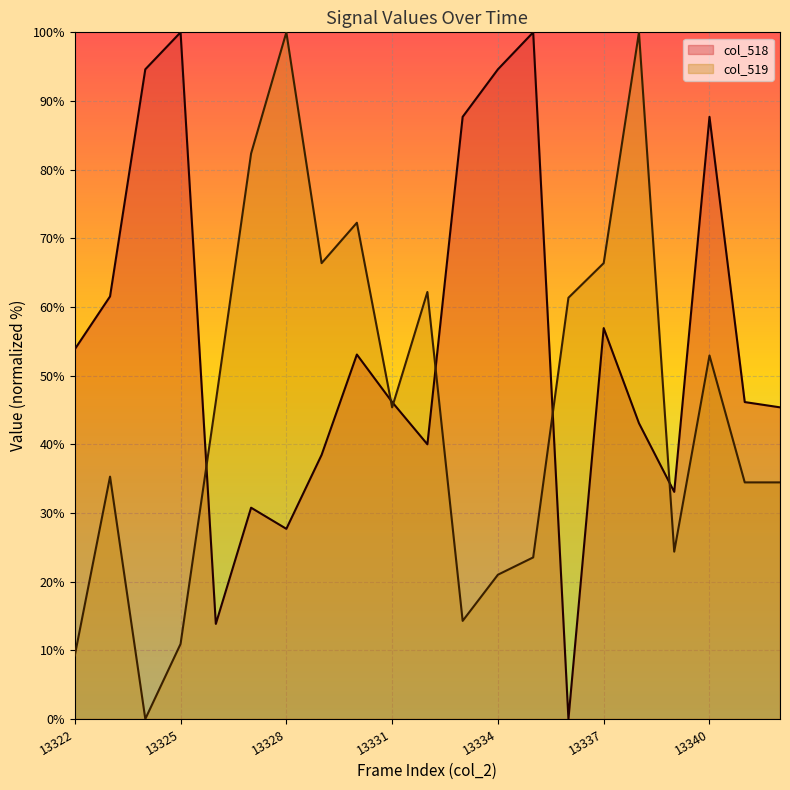

How many lines are shown in the chart?

2